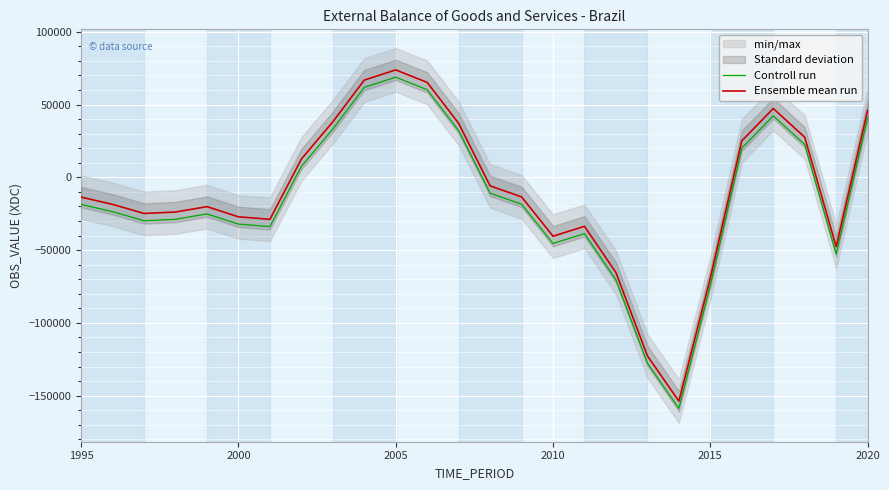

True or false: Controll run and Ensemble mean run cross at least once.

False